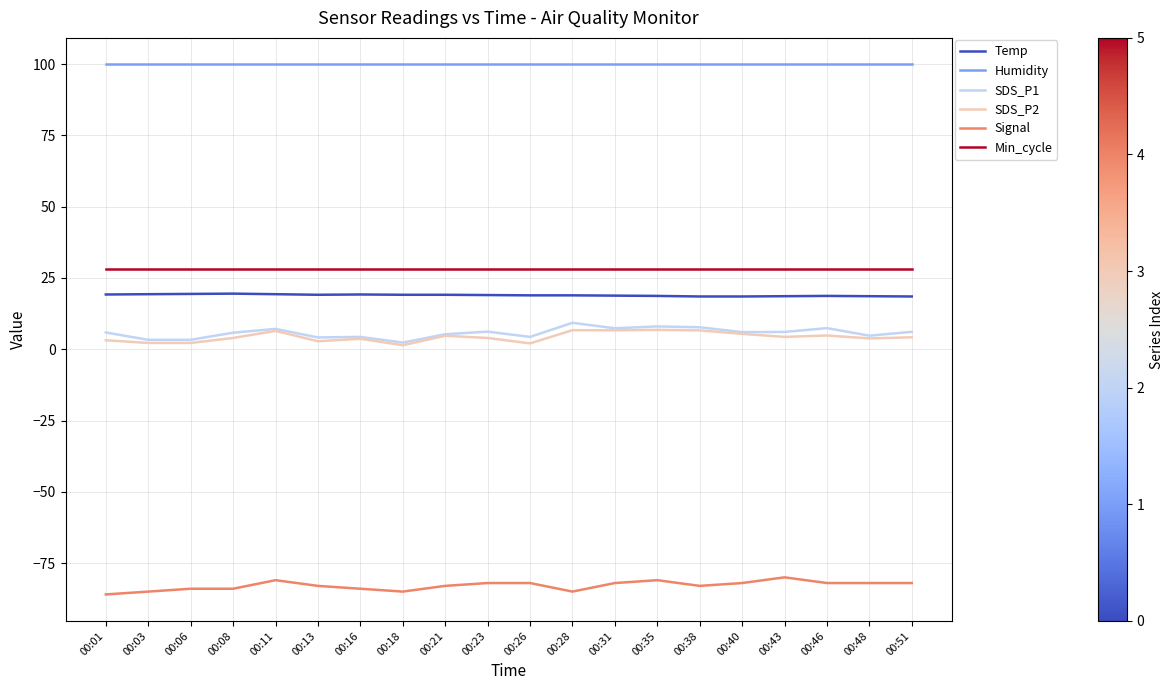

Is this an area chart (filled region under the line)?

No